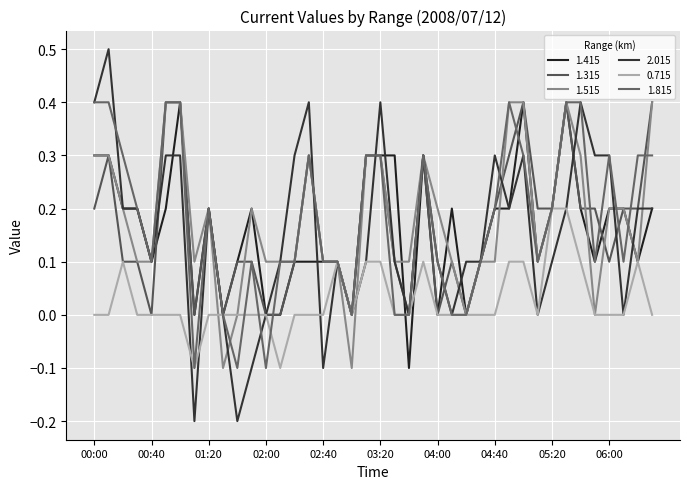

Does the chart display data point markers on the line(s)?

No